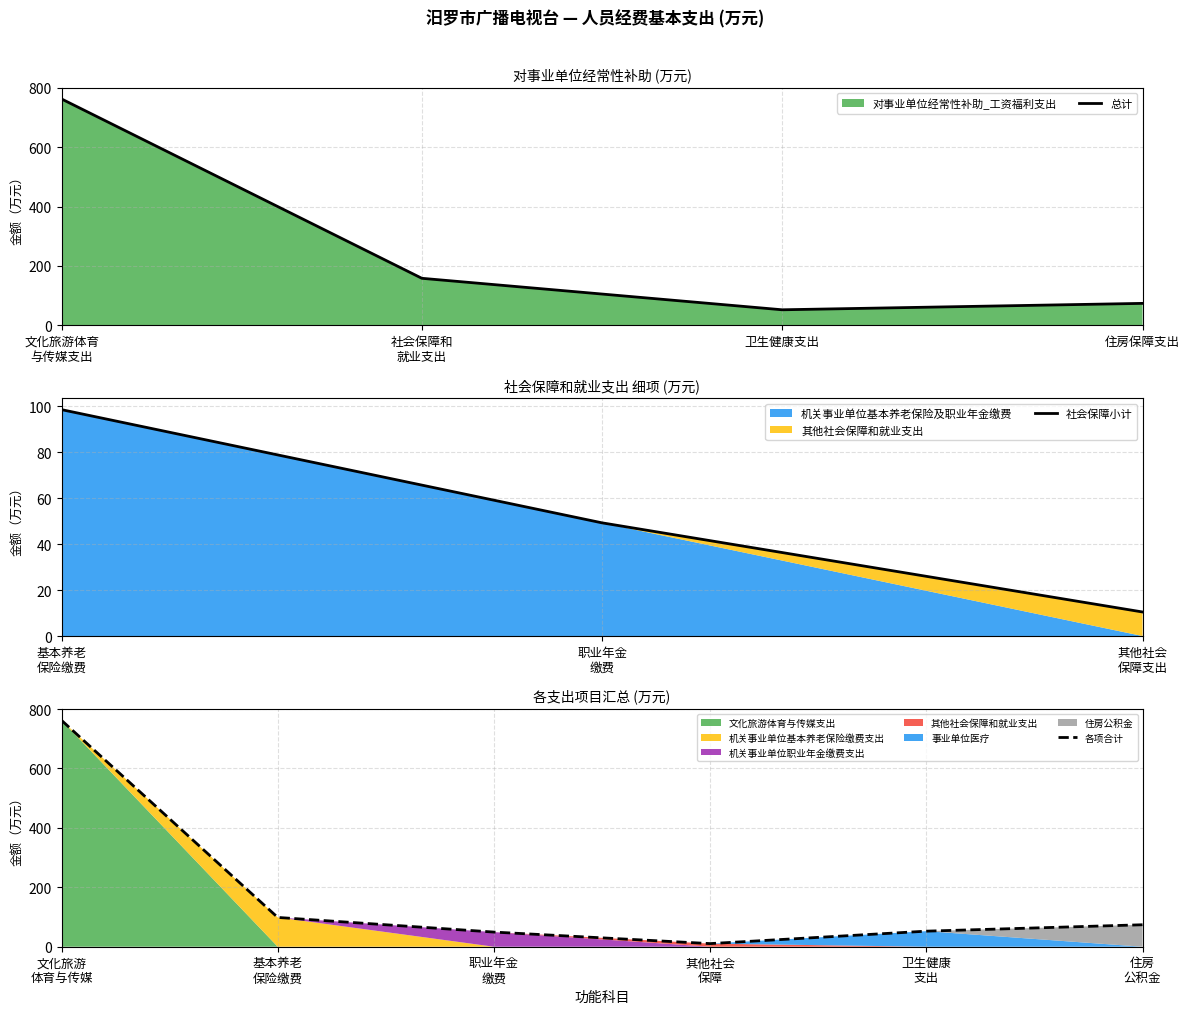

Where is the first local minimum for 总计?

卫生健康支出